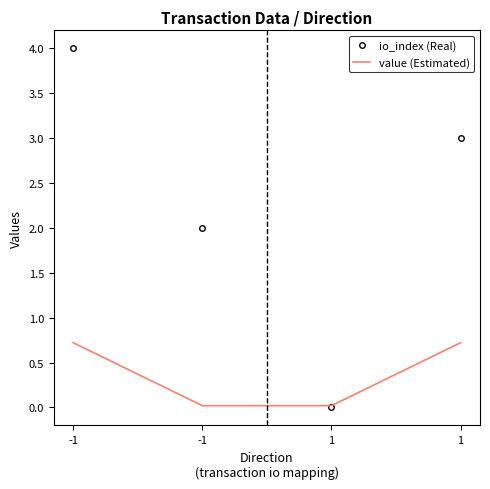

What are all the series names shown in the legend?

io_index (Real), value (Estimated)